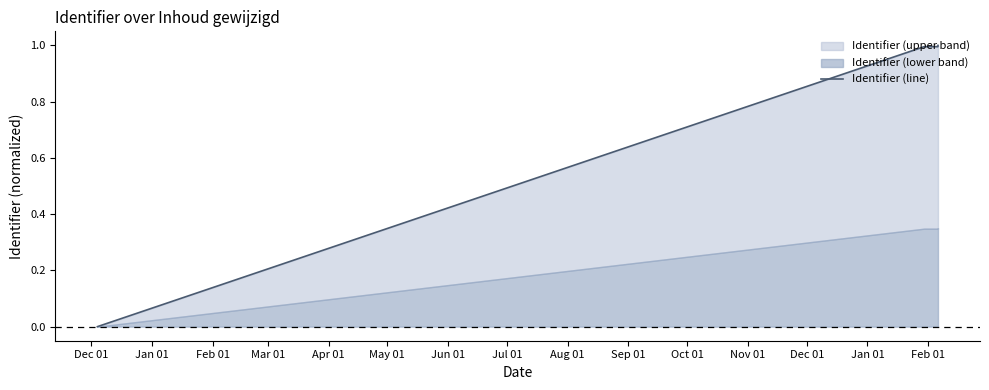

Is it true that the value at Jan 01 is 0.3?

False